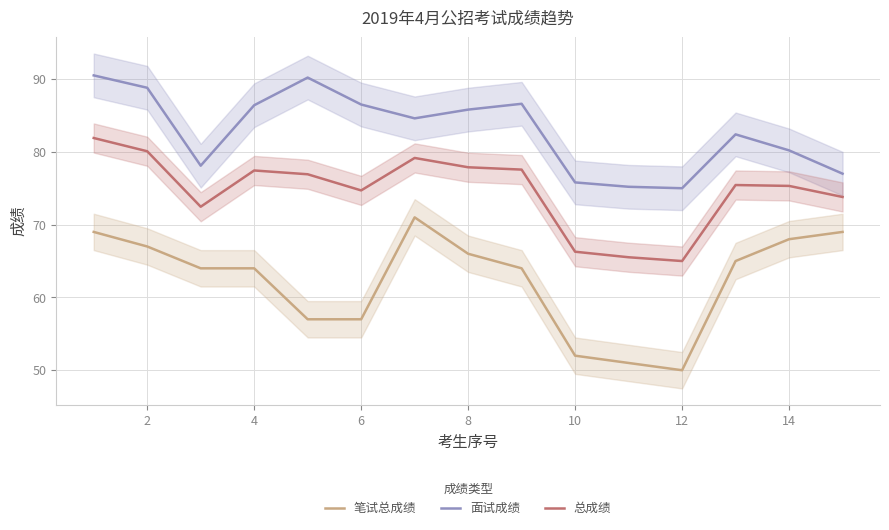

Where is the first local maximum for 总成绩?

4